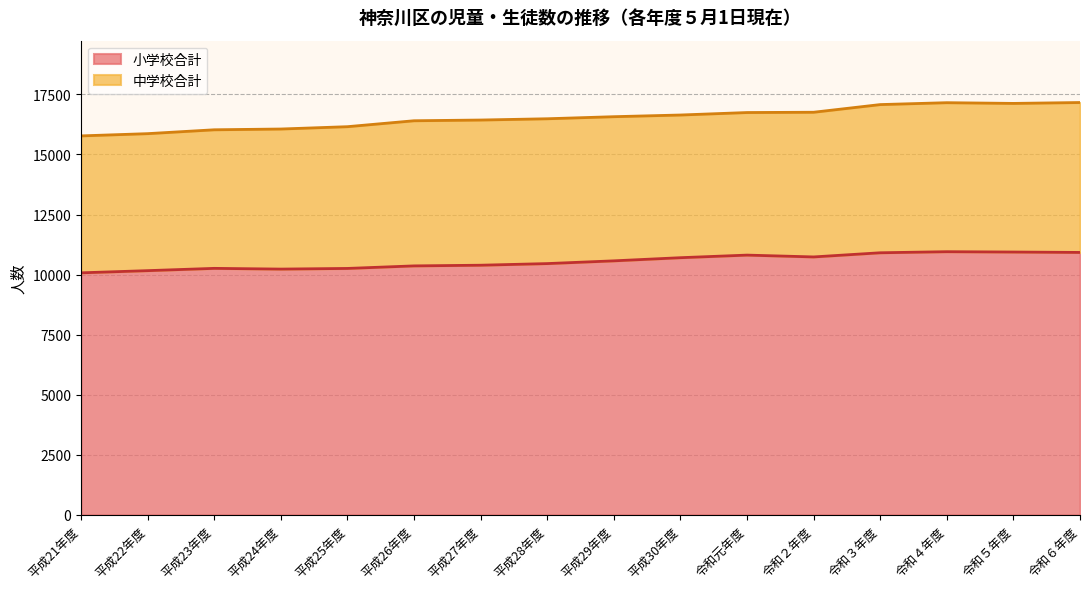

Rank the categories by value from highest to lowest.

令和４年度, 令和５年度, 令和６年度, 令和３年度, 令和元年度, 令和２年度, 平成30年度, 平成29年度, 平成28年度, 平成27年度, 平成26年度, 平成23年度, 平成25年度, 平成24年度, 平成22年度, 平成21年度